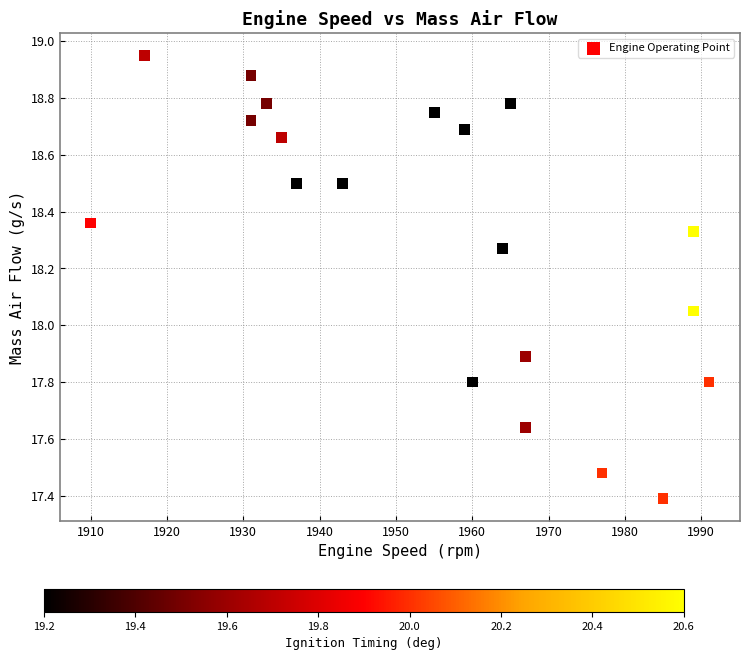

What is the range of X values (max minus min)?

81.0